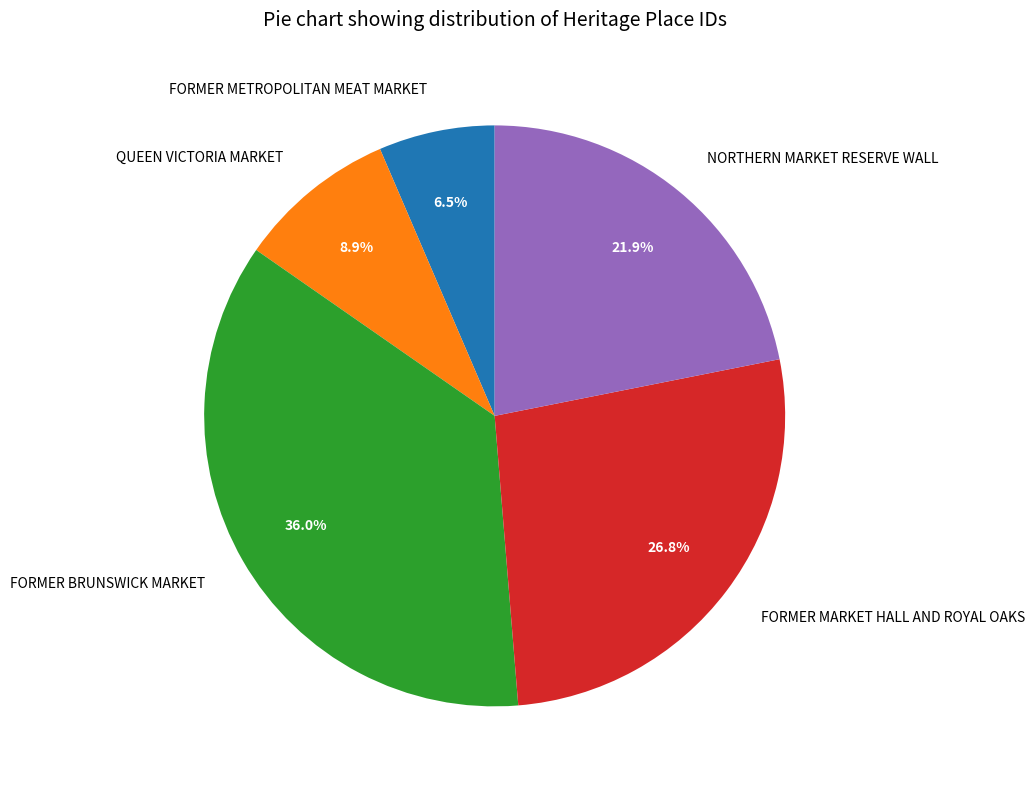

Is it true that FORMER BRUNSWICK MARKET is 50% of the pie?

False